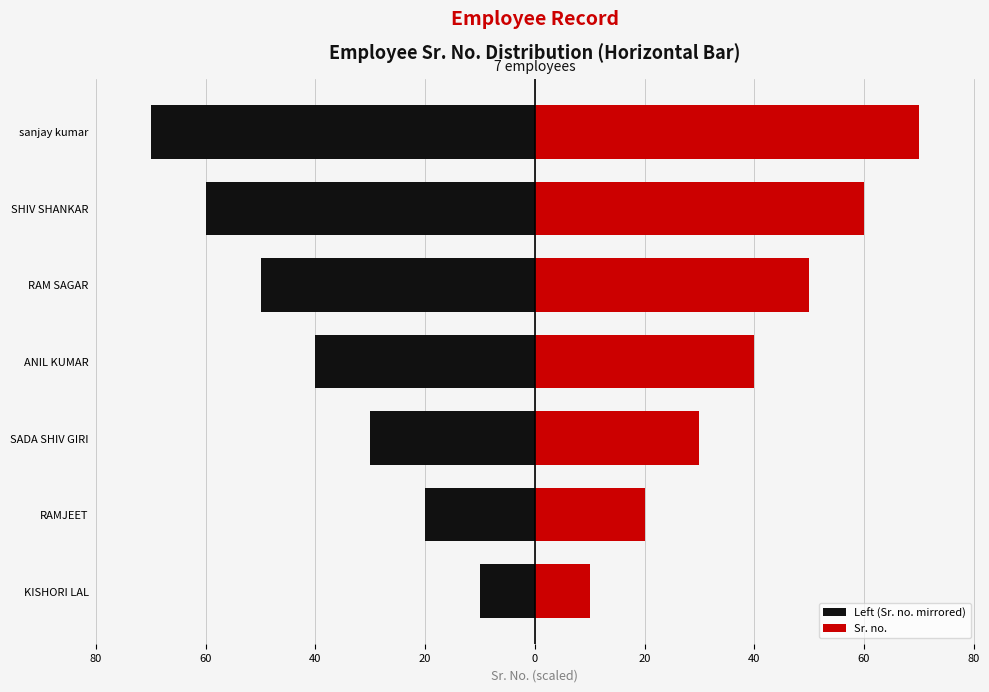

Reading left to right, transcribe all the data shown in this chart.

Left (Sr. no. mirrored): -10	-20	-30	-40	-50	-60	-70
Sr. no.: 10	20	30	40	50	60	70